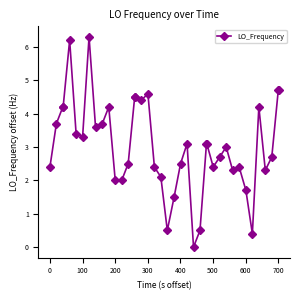

What is the average value?

3.0